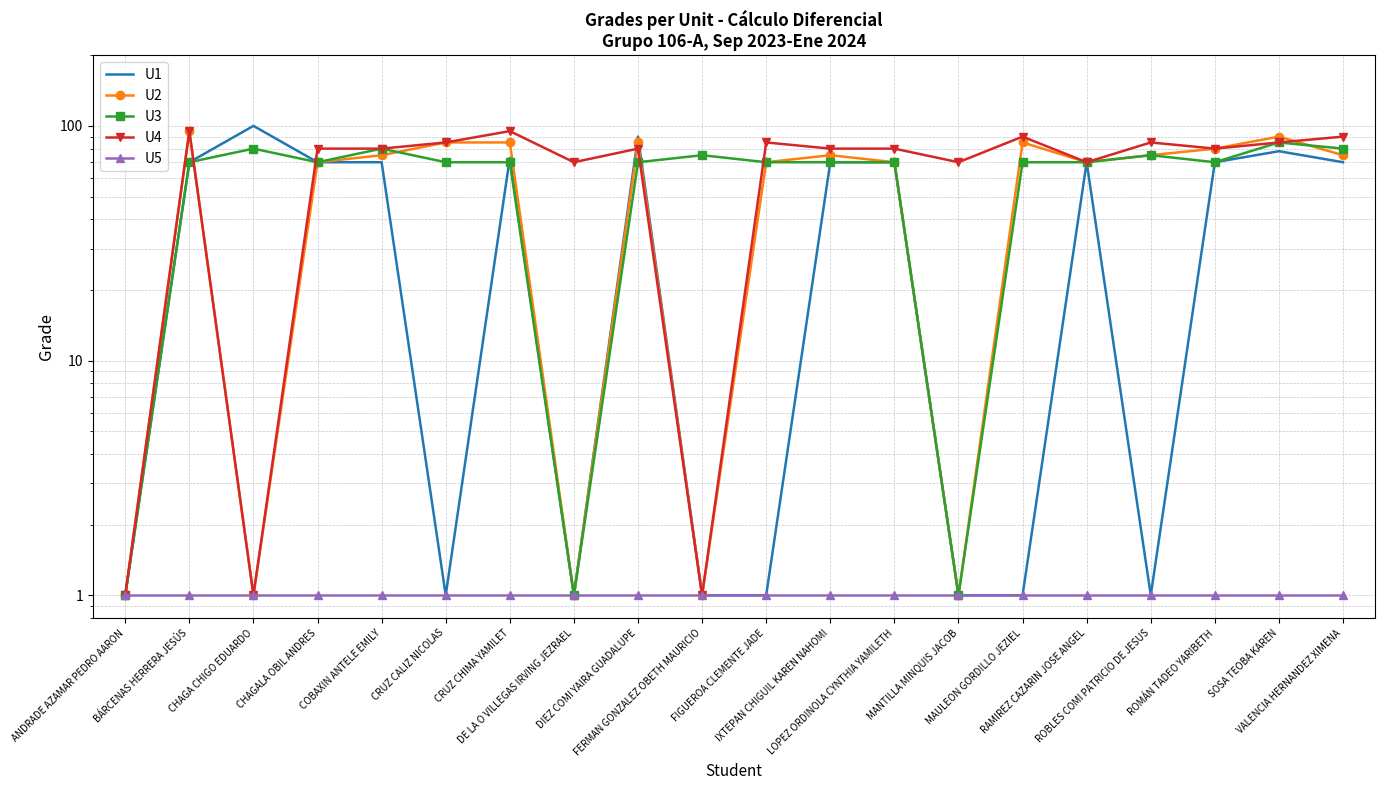

What is the spread (max minus min) of values at CHAGA CHIGO EDUARDO?

99